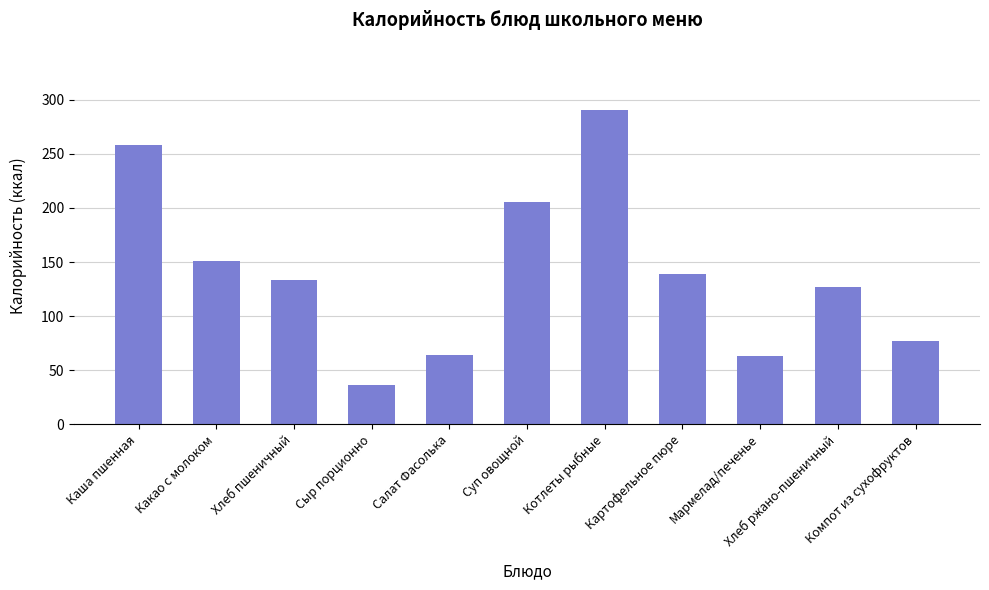

Count the number of categories in the chart.

11